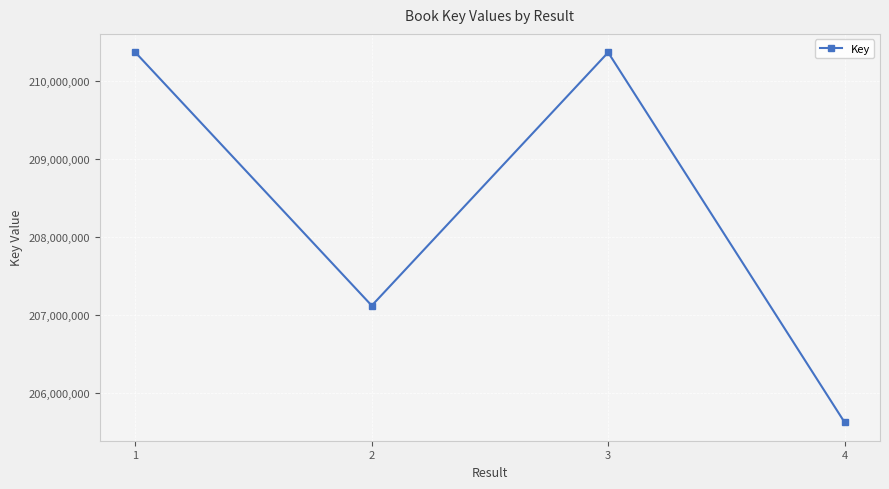

What value does the data have at 4, to the nearest 10?

205619250